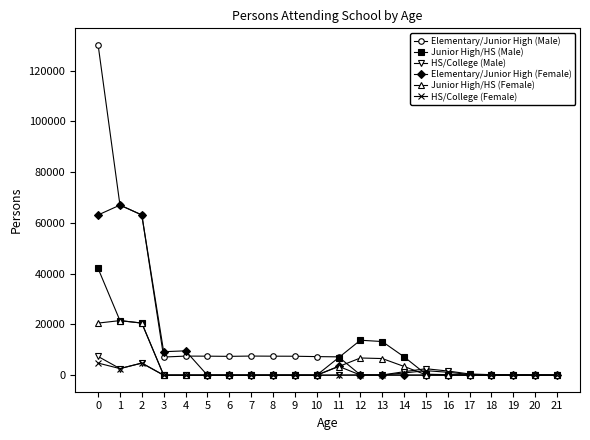

How many lines are shown in the chart?

6